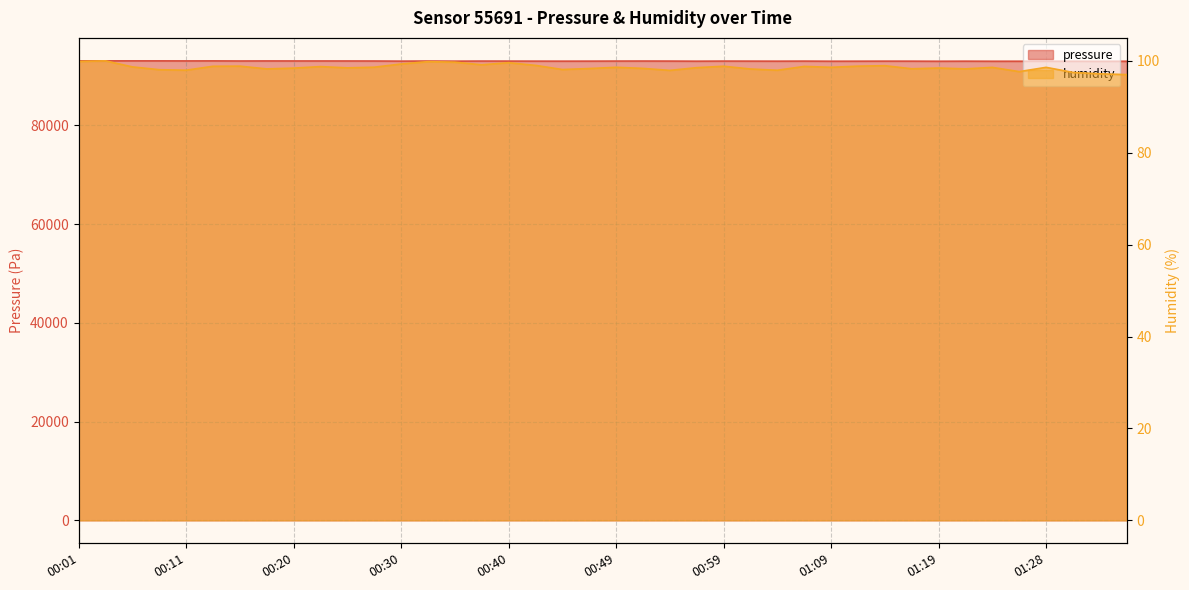

At 00:30, list the series in order from largest to smallest.

pressure, humidity